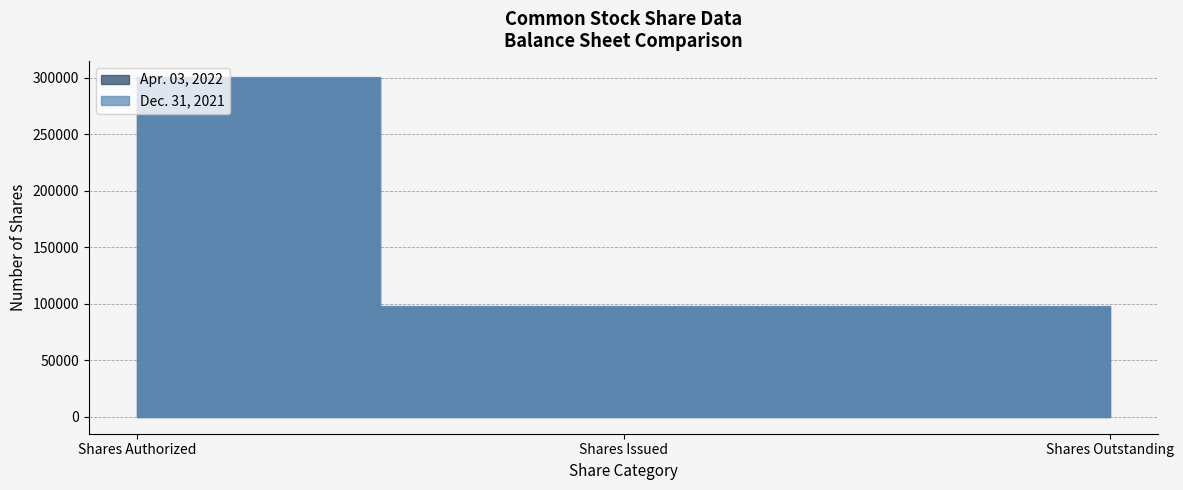

What is the average value of the Apr. 03, 2022 series?

164995